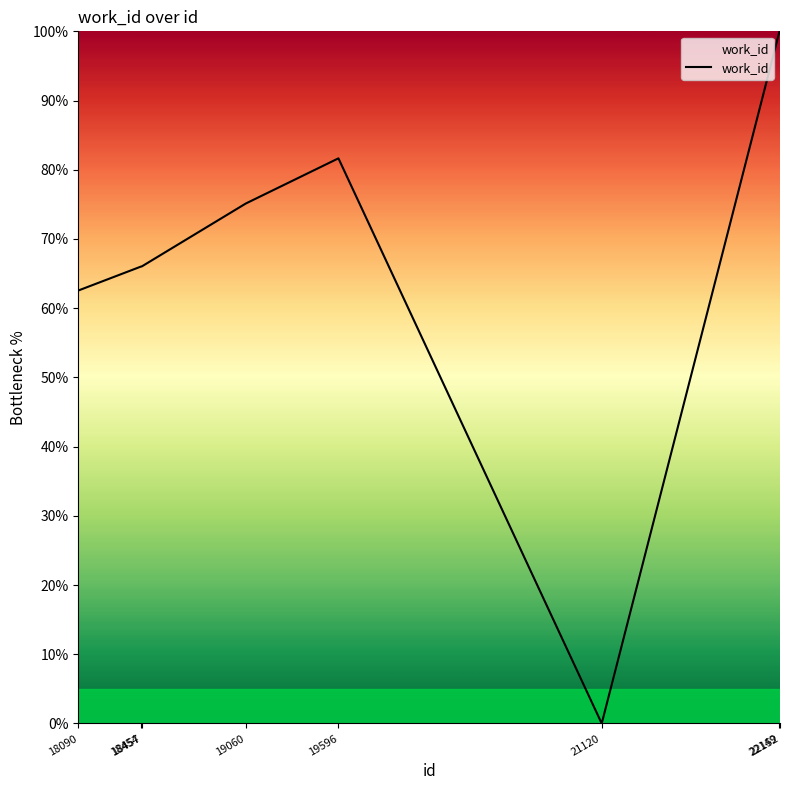

Reading left to right, what are all the values shown in this chart?

62.6	66.0	66.0	75.1	81.7	0.0	100.0	100.0